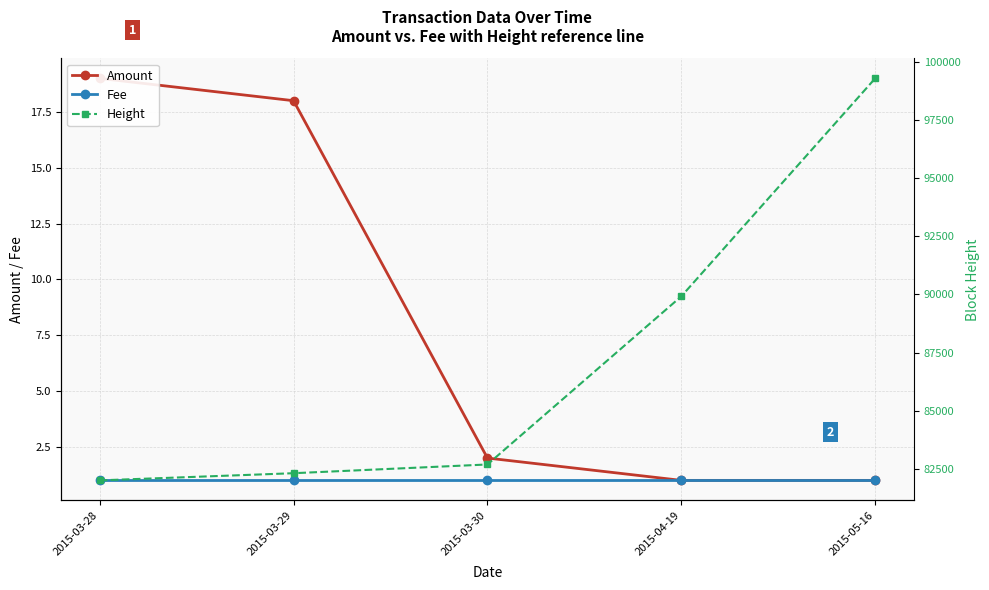

Reading left to right, extract all data points from this chart.

Amount: 2015-03-28=19	2015-03-29=18	2015-03-30=2	2015-04-19=1	2015-05-16=1
Fee: 2015-03-28=1	2015-03-29=1	2015-03-30=1	2015-04-19=1	2015-05-16=1
Height: 2015-03-28=82011	2015-03-29=82319	2015-03-30=82694	2015-04-19=89916	2015-05-16=99278